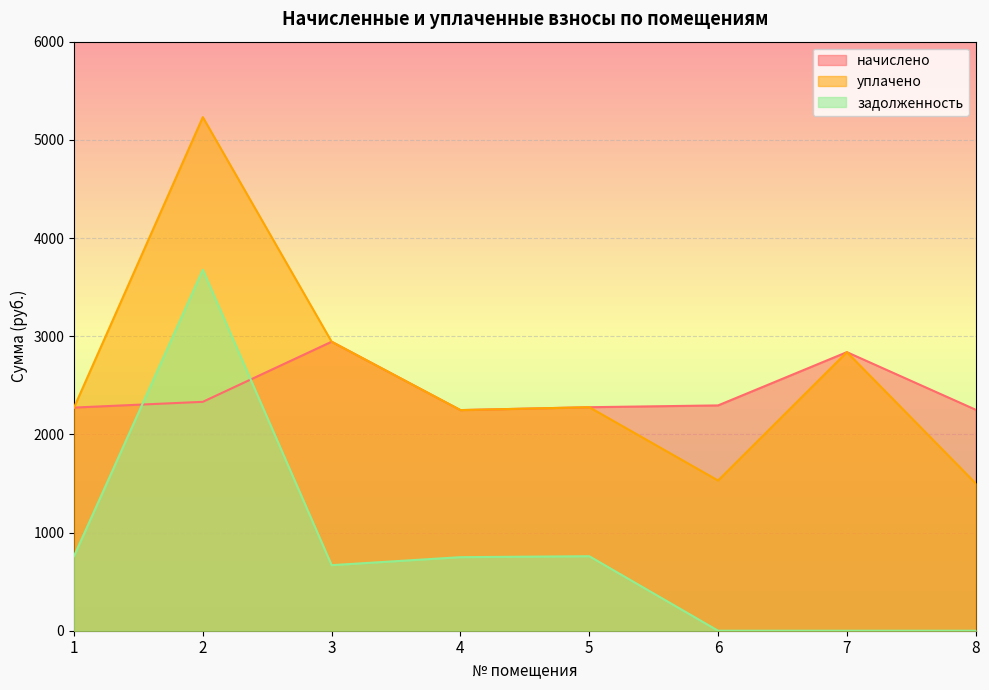

At 5, list the series in order from largest to smallest.

начислено, уплачено, задолженность